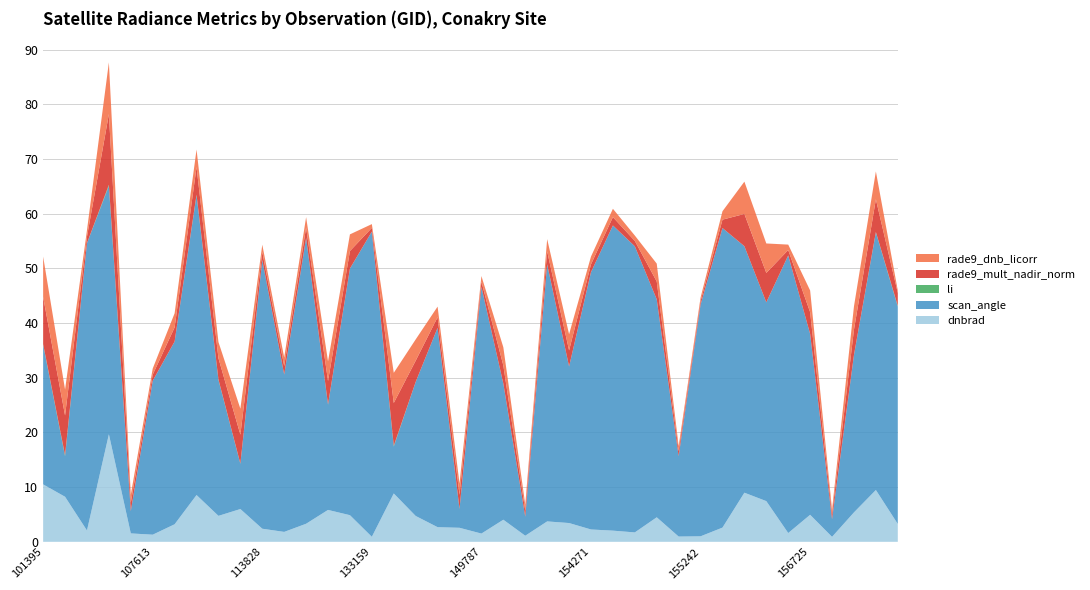

Reading left to right, extract all data points from this chart.

dnbrad: 101395=10.5	101518=8.2	104439=2.1	106337=19.7	107440=1.5	107613=1.3	110078=3.2	112799=8.6	113141=4.7	113310=6.0	113828=2.4	121771=1.8	122129=3.3	130826=5.8	131365=4.9	133159=0.9	140768=8.8	143698=4.7	144085=2.7	147979=2.6	149787=1.5	149974=4.0	151094=1.1	151404=3.7	154075=3.4	154271=2.3	154463=2.0	154476=1.7	154675=4.5	154877=1.0	155242=1.0	155437=2.6	155626=9.0	156166=7.4	156351=1.6	156725=4.9	156907=0.9	157083=5.4	157268=9.5	157688=3.3
scan_angle: 101395=25.6	101518=7.4	104439=52.6	106337=45.4	107440=4.1	107613=28.2	110078=33.4	112799=54.8	113141=24.9	113310=8.3	113828=49.2	121771=28.8	122129=52.3	130826=19.2	131365=45.1	133159=55.8	140768=8.6	143698=24.5	144085=36.5	147979=3.4	149787=45.1	149974=24.9	151094=3.5	151404=47.0	154075=28.6	154271=47.1	154463=55.8	154476=52.3	154675=39.9	154877=14.7	155242=42.4	155437=54.8	155626=45.1	156166=36.4	156351=50.8	156725=33.1	156907=3.2	157083=28.8	157268=47.1	157688=39.8
li: 101395=0.1	101518=0.2	104439=0.0	106337=0.2	107440=0.0	107613=0.0	110078=0.0	112799=0.1	113141=0.1	113310=0.0	113828=0.0	121771=0.0	122129=0.0	130826=0.0	131365=0.0	133159=0.0	140768=0.1	143698=0.0	144085=0.0	147979=0.0	149787=0.0	149974=0.0	151094=0.0	151404=0.0	154075=0.0	154271=0.0	154463=0.0	154476=0.0	154675=0.0	154877=0.0	155242=0.0	155437=0.0	155626=0.0	156166=0.0	156351=0.0	156725=0.0	156907=0.0	157083=0.0	157268=0.1	157688=0.1
rade9_mult_nadir_norm: 101395=8.6	101518=7.3	104439=1.2	106337=12.9	107440=1.5	107613=1.1	110078=2.6	112799=5.1	113141=3.9	113310=5.3	113828=1.4	121771=1.6	122129=1.9	130826=4.3	131365=3.2	133159=0.7	140768=7.8	143698=3.9	144085=1.9	147979=2.6	149787=1.0	149974=3.3	151094=1.1	151404=2.4	154075=3.0	154271=1.4	154463=1.5	154476=1.0	154675=3.3	154877=0.9	155242=0.6	155437=1.5	155626=5.9	156166=5.4	156351=1.0	156725=4.0	156907=0.9	157083=4.6	157268=6.0	157688=2.4
rade9_dnb_licorr: 101395=7.4	101518=4.7	104439=1.2	106337=9.5	107440=1.5	107613=1.1	110078=2.6	112799=3.2	113141=3.0	113310=4.8	113828=1.3	121771=1.6	122129=1.9	130826=3.6	131365=3.0	133159=0.7	140768=5.5	143698=3.9	144085=1.9	147979=2.1	149787=1.0	149974=3.3	151094=1.1	151404=2.2	154075=3.0	154271=1.4	154463=1.5	154476=1.0	154675=3.3	154877=0.9	155242=0.6	155437=1.5	155626=5.9	156166=5.4	156351=1.0	156725=4.0	156907=0.8	157083=4.3	157268=5.1	157688=0.5